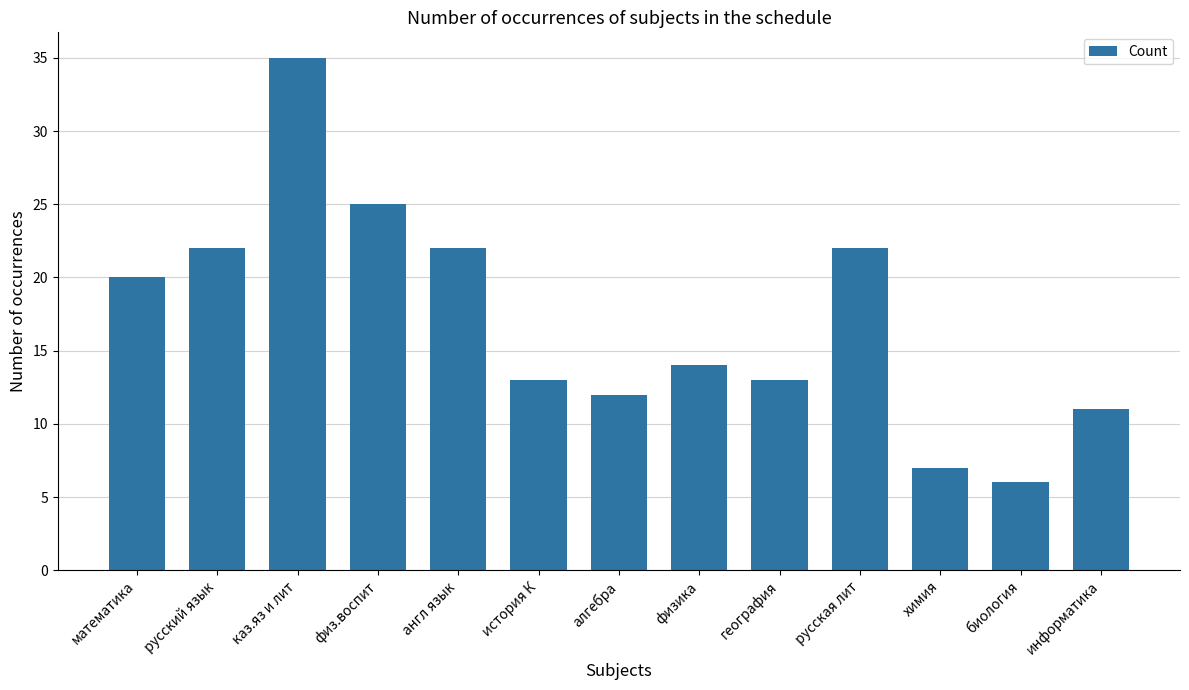

What is the approximate value at биология, to the nearest 5?

5